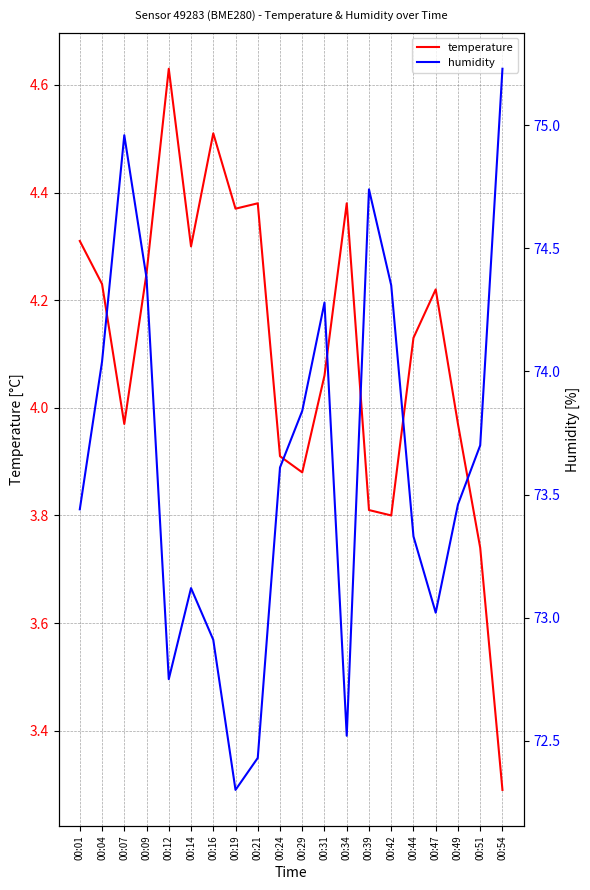

True or false: temperature and humidity intersect in this chart.

False